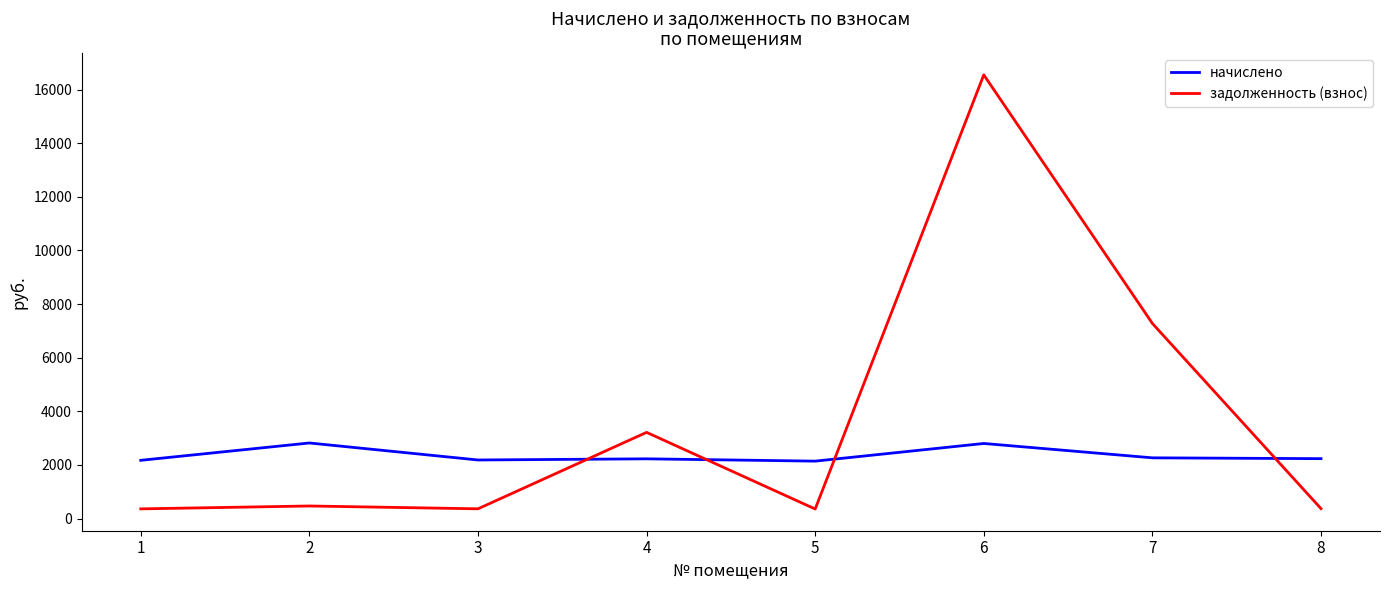

Which series has the largest range (max minus min)?

задолженность (взнос)